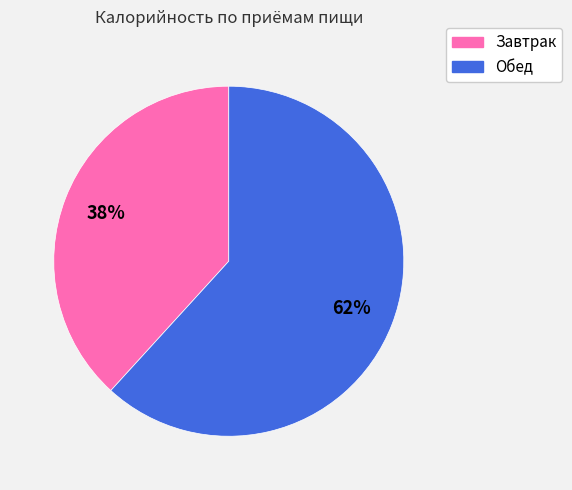

Which category has the smallest portion of the pie?

Завтрак